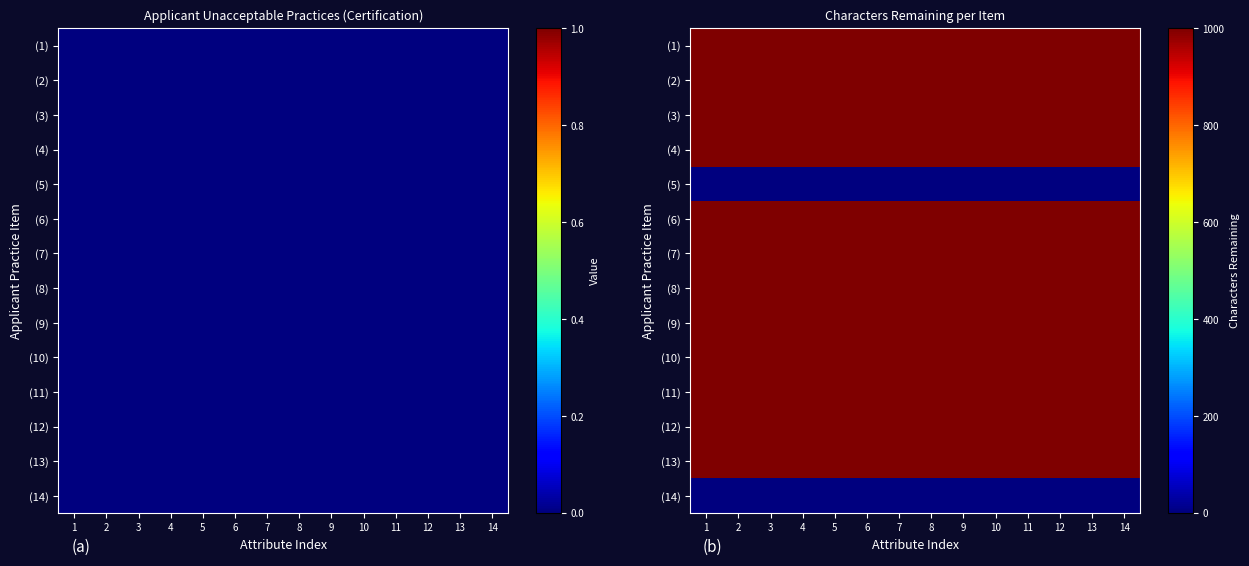

True or false: (1) has a value of 1000 at 9.

True